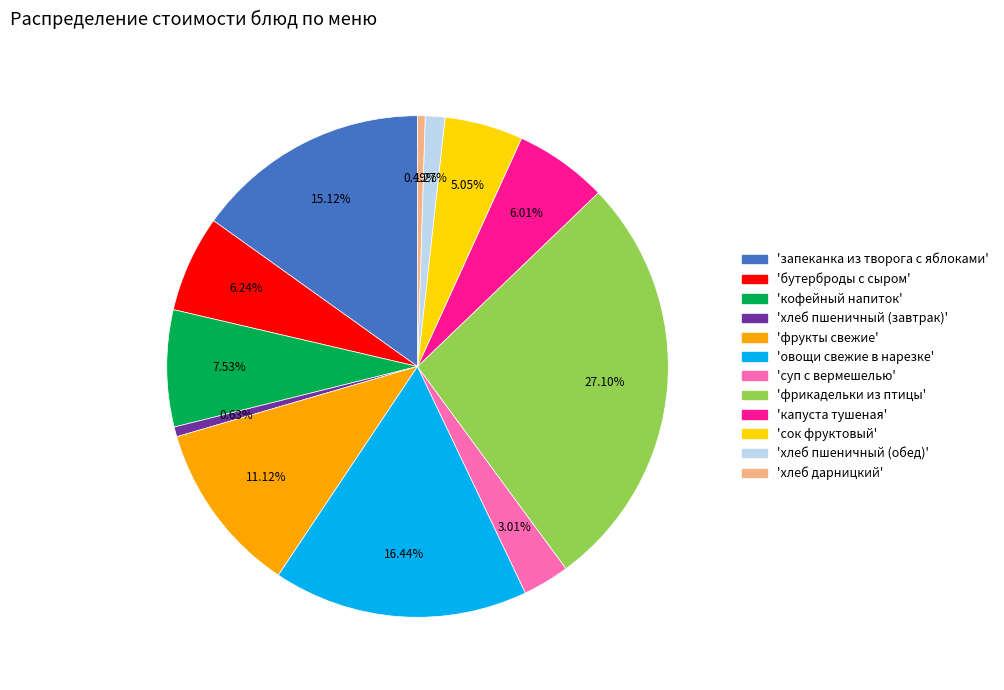

Count the number of slices in the pie.

12